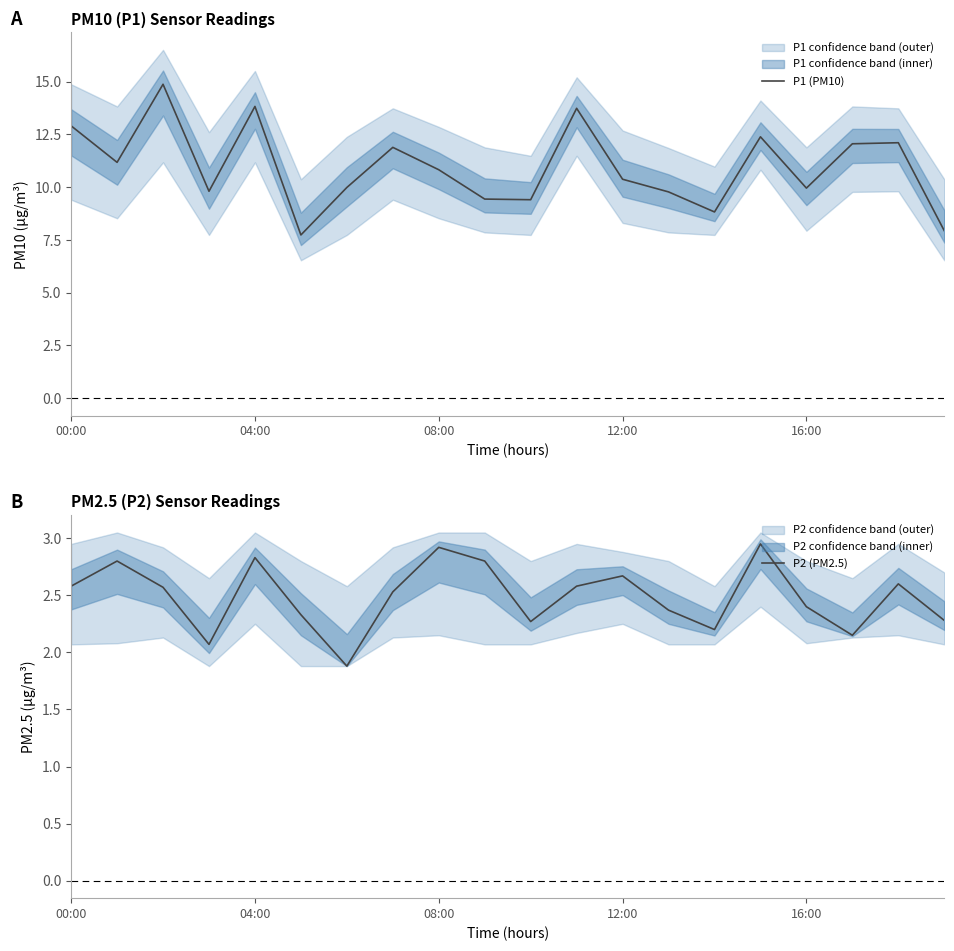

What is the sum of the P2 (PM2.5) values at 17 and 9?

4.9